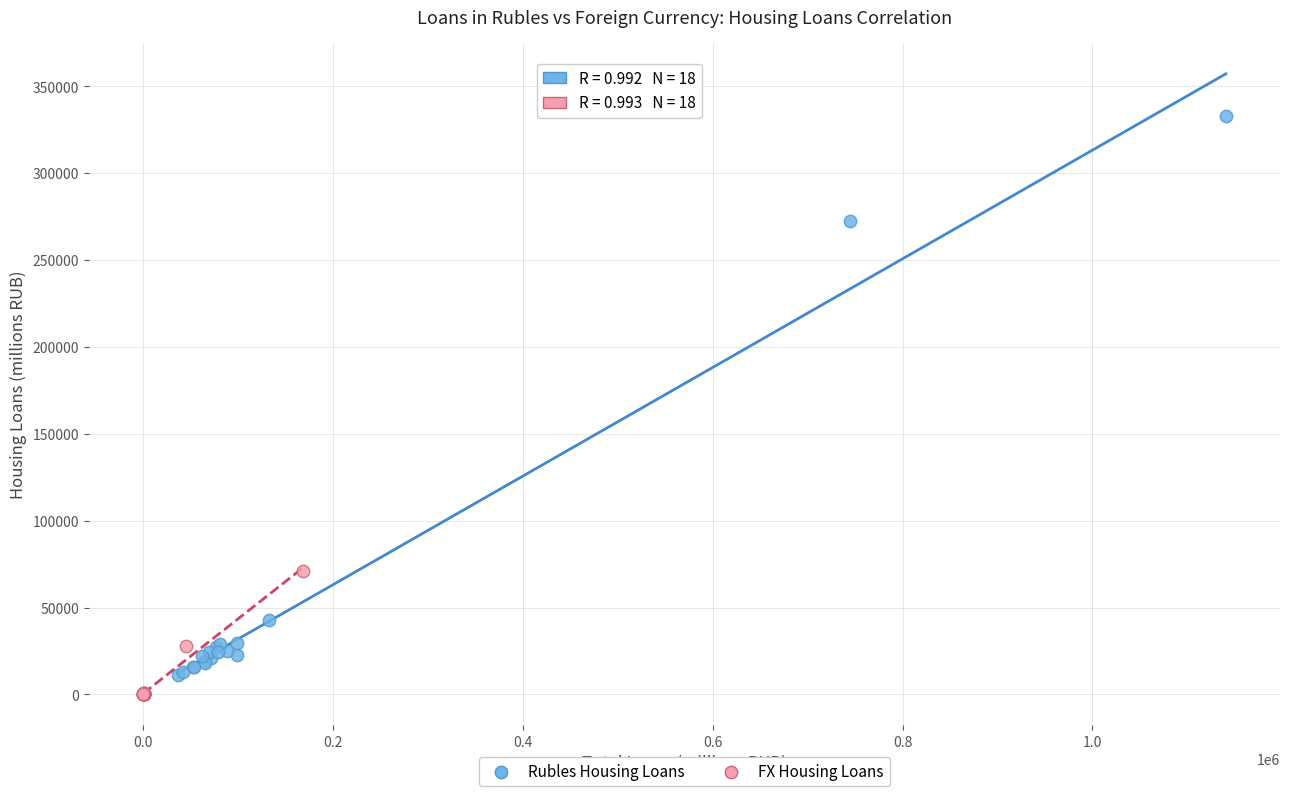

Which series has the widest spread of Y values?

Rubles Housing Loans